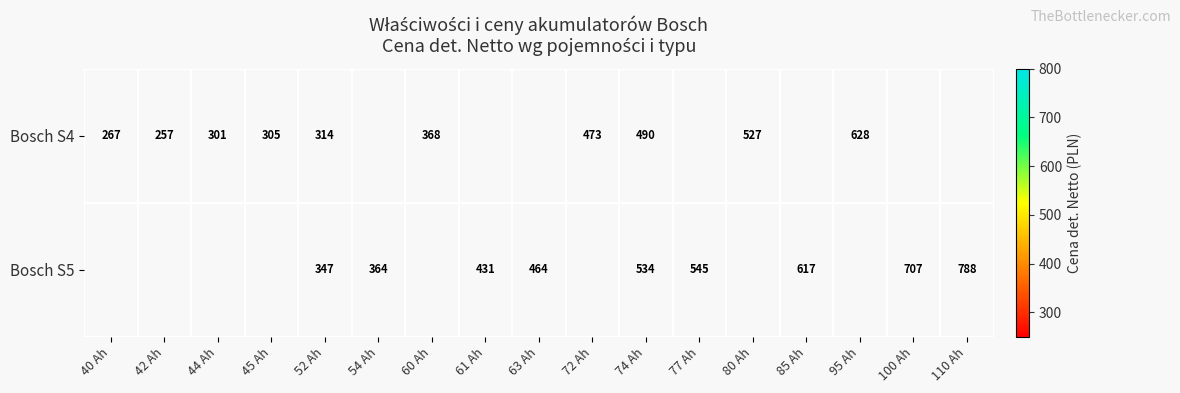

At which category is the sum across all series the highest?

74 Ah